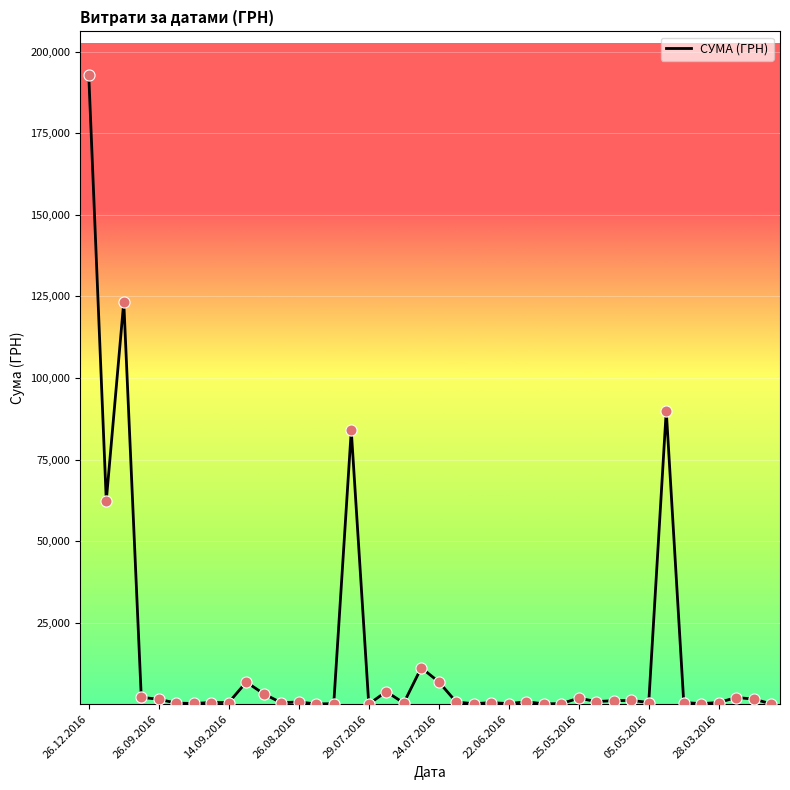

What is the difference between the maximum and minimum values?

192757.7